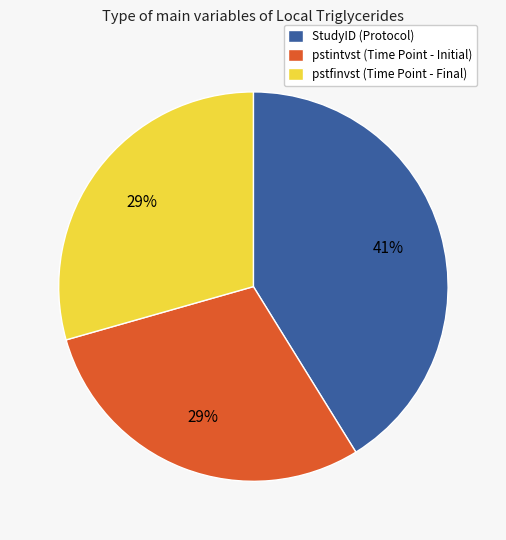

To the nearest percent, what portion does StudyID (Protocol) represent?

41%